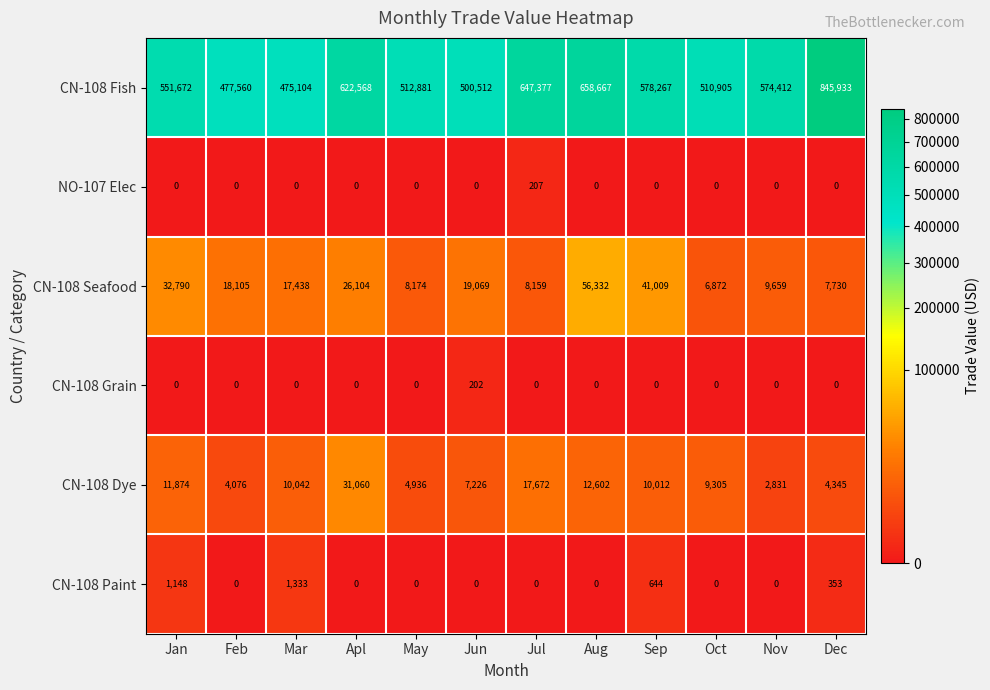

Which series has the largest total across all categories?

CN-108 Fish